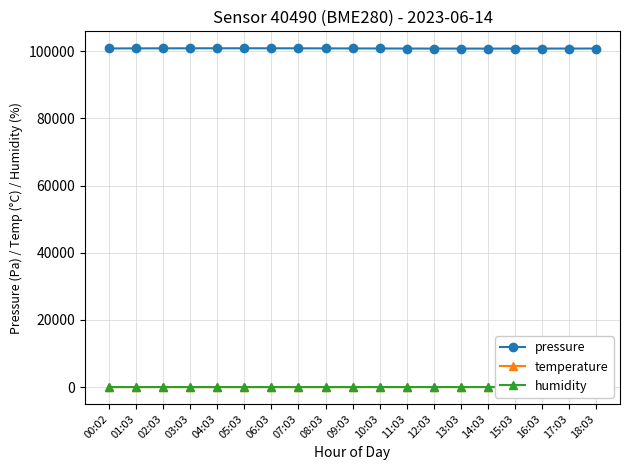

Where does the pressure series first go above 100811?

00:02